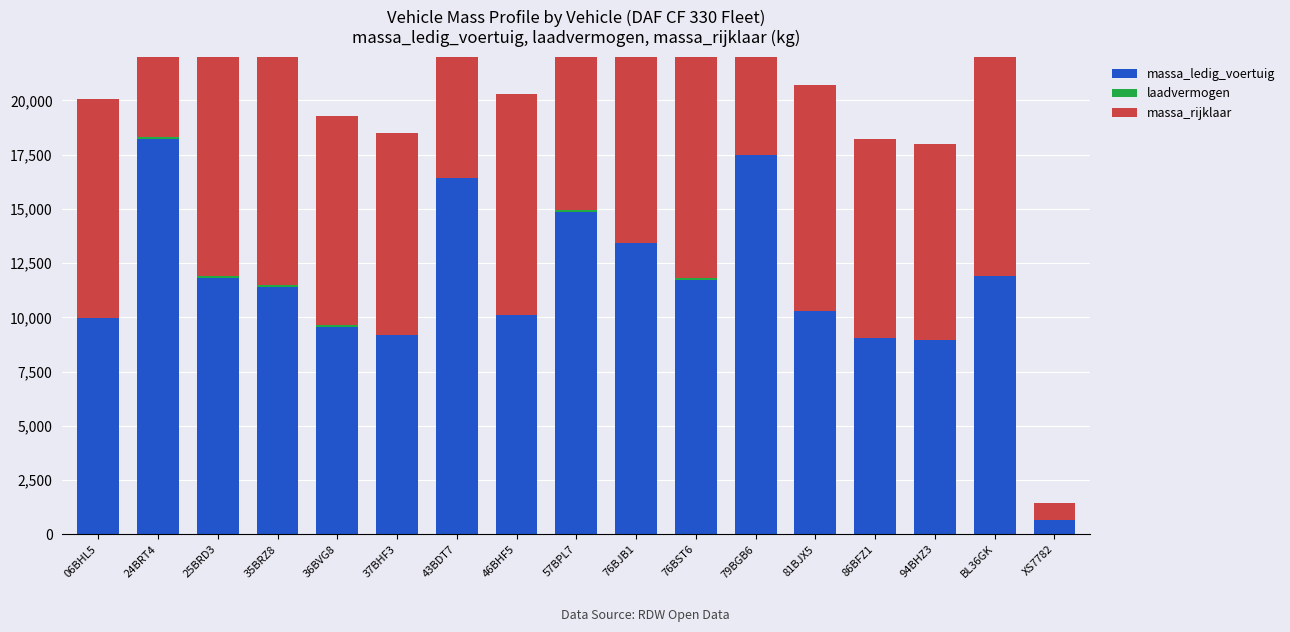

The laadvermogen series shows 0 at 76BJB1. True or false?

True